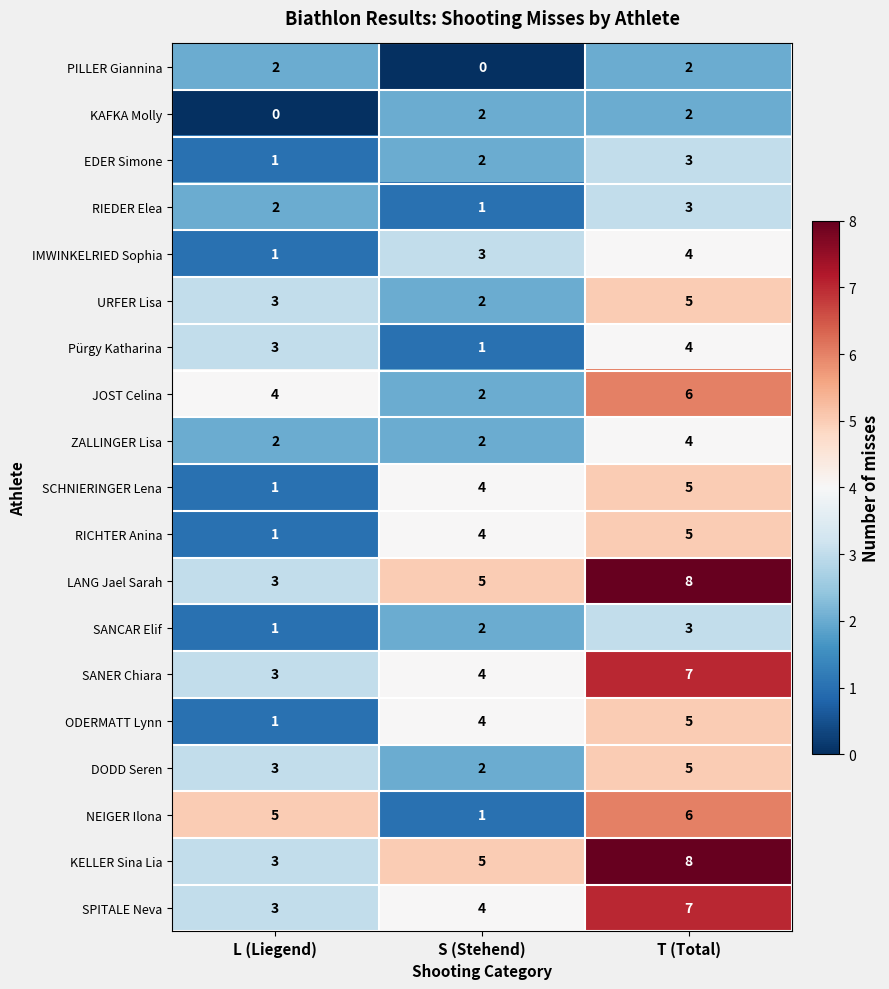

What is the spread (max minus min) of values at S (Stehend)?

5